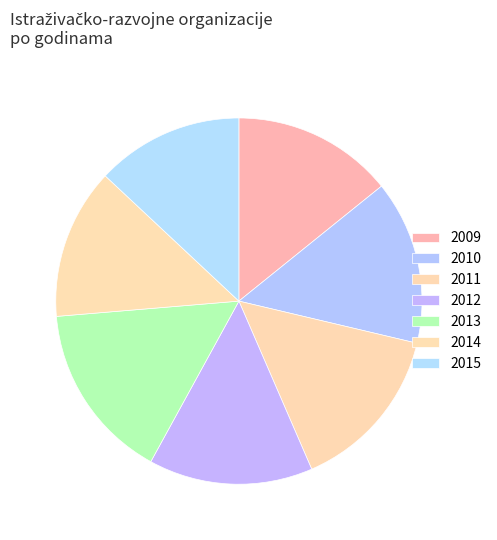

Is it true that 2009 is 14% of the pie?

True